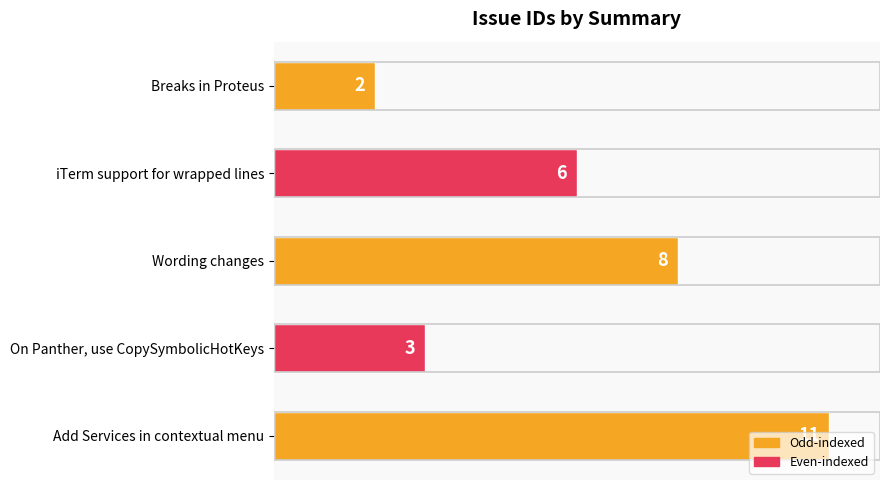

What is the value of the 3rd bar from the top?

8